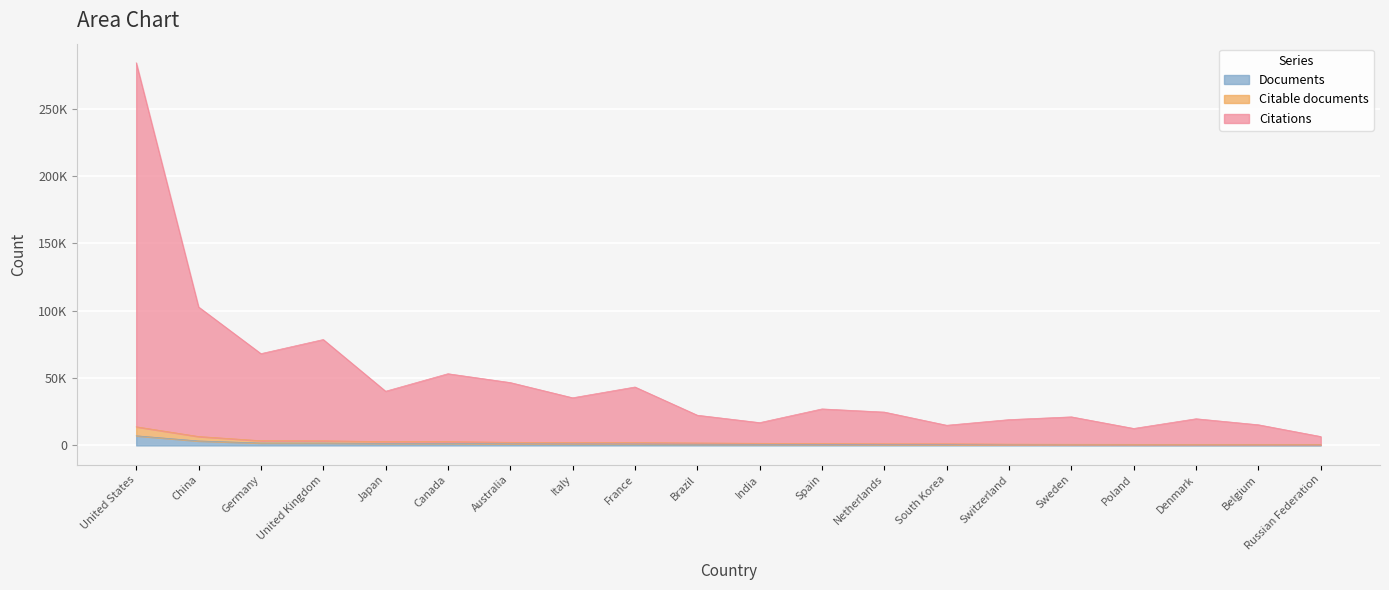

What is the label of the 12th point from the left?

Spain